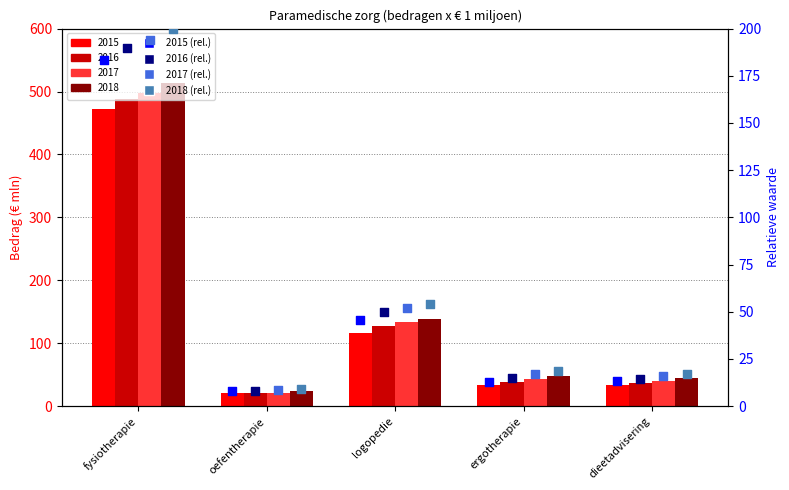

Which series contains the lowest Y value?

2016